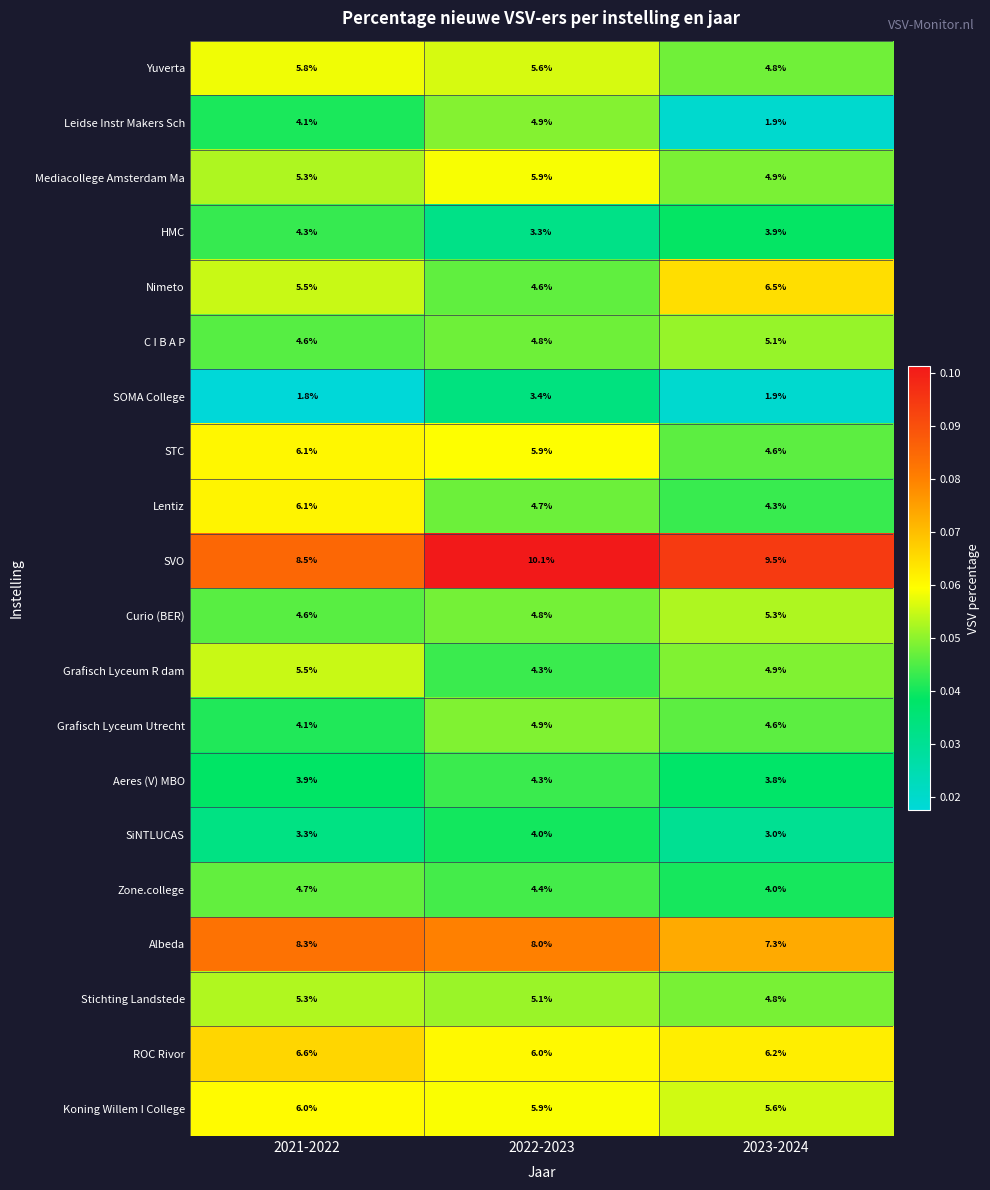

The value of Grafisch Lyceum R dam at 2021-2022 is 5.5. True or false?

True